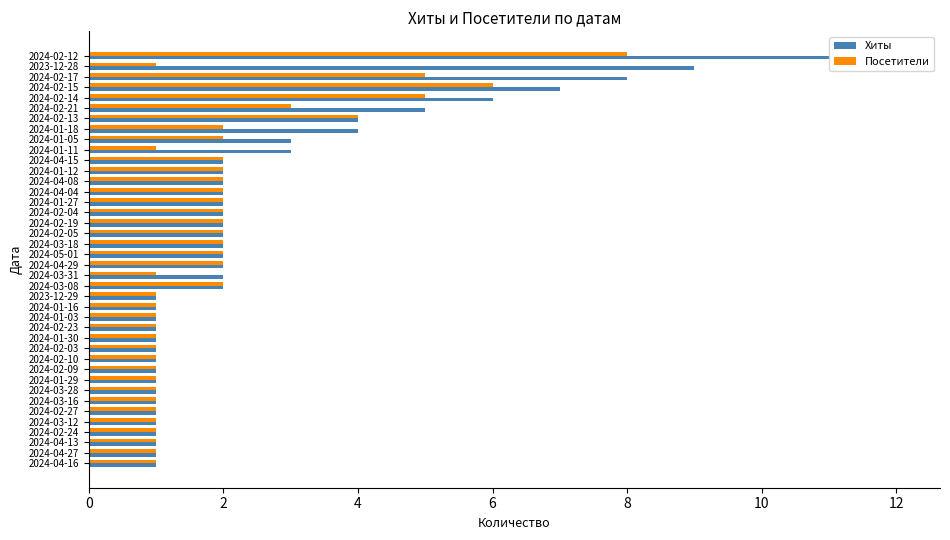

Rank the series by their average value, from highest to lowest.

Хиты, Посетители